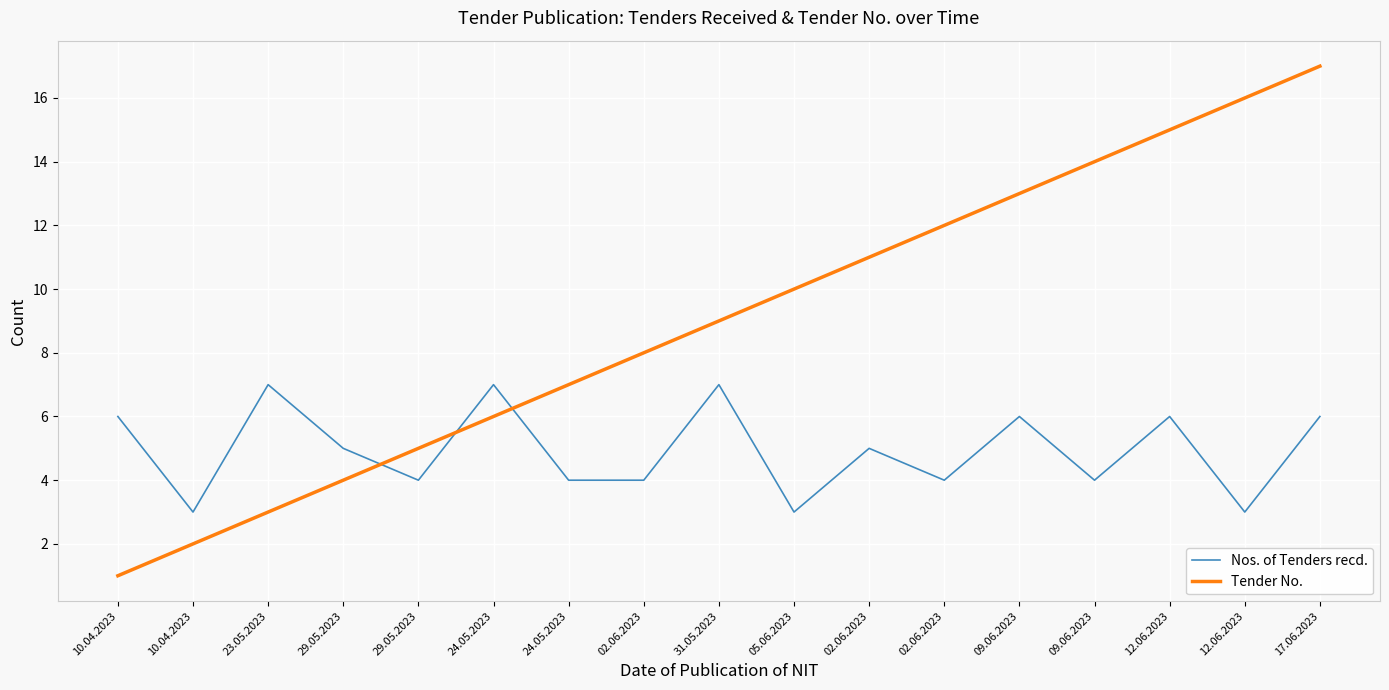

What is the smallest value displayed?

1